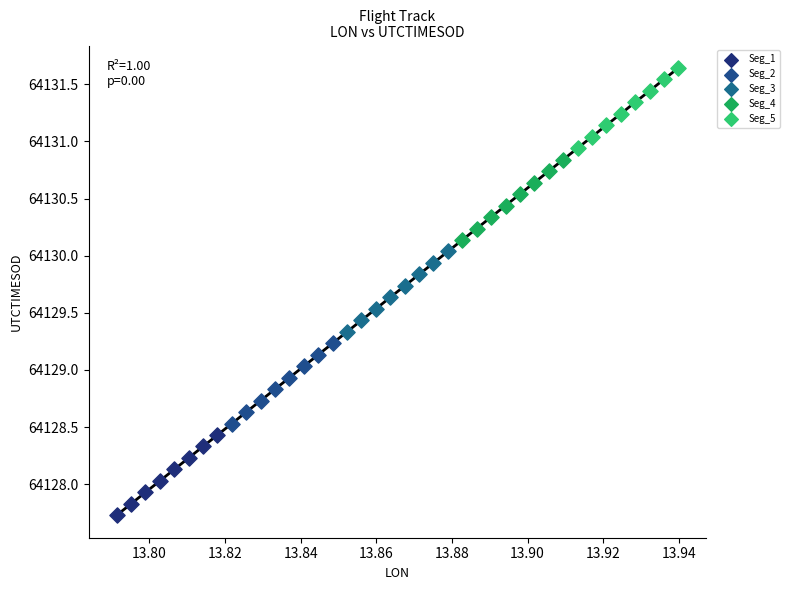

Which series reaches the maximum Y coordinate?

Seg_5